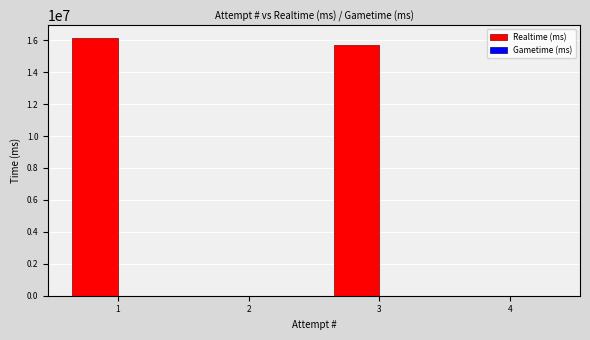

Is it true that the value at 2 is 8956702?

False